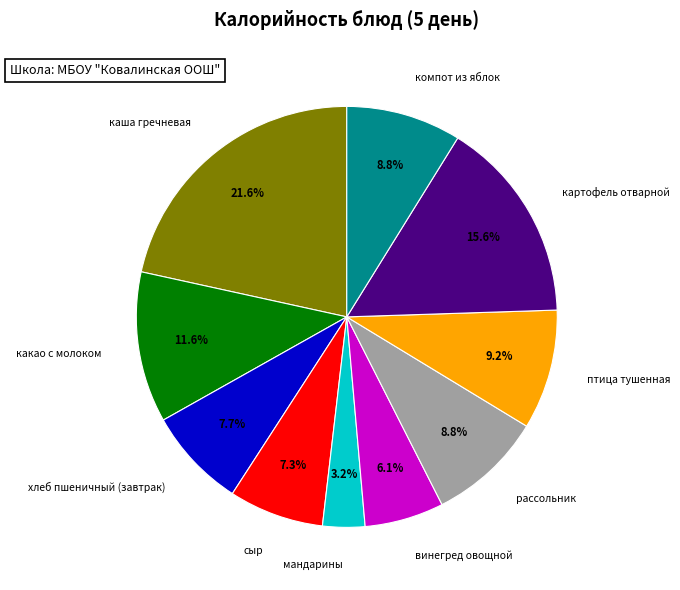

Do винегред овощной and каша гречневая together represent more than half of the pie?

No